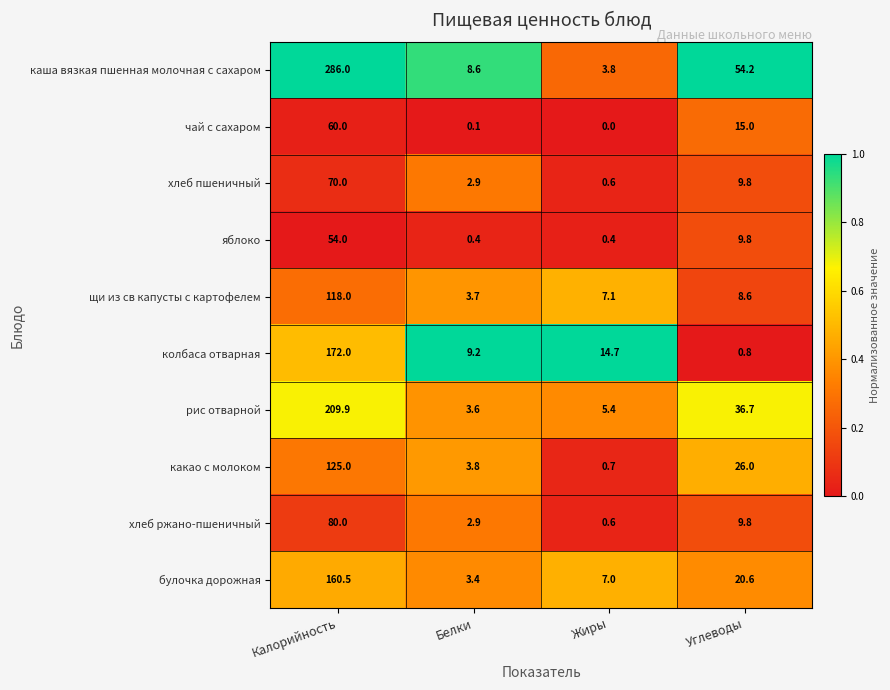

Between Калорийность and Белки, which series saw the biggest shift?

каша вязкая пшенная молочная с сахаром